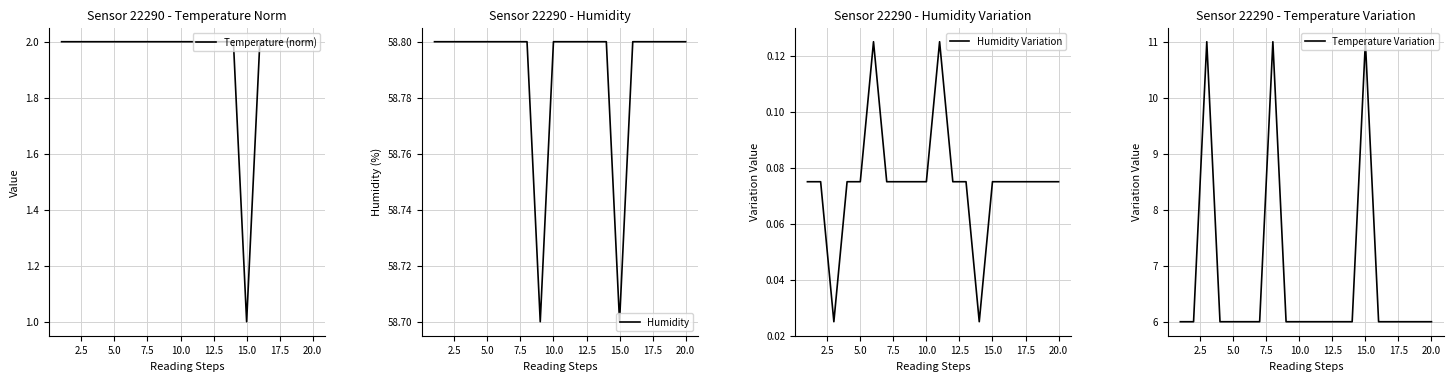

Reading left to right, extract all data points from this chart.

Temperature (norm): 2.0	2.0	2.0	2.0	2.0	2.0	2.0	2.0	2.0	2.0	2.0	2.0	2.0	2.0	1.0	2.0	2.0	2.0	2.0	2.0
Humidity: 58.8	58.8	58.8	58.8	58.8	58.8	58.8	58.8	58.7	58.8	58.8	58.8	58.8	58.8	58.7	58.8	58.8	58.8	58.8	58.8
Humidity Variation: 0.1	0.1	0.0	0.1	0.1	0.1	0.1	0.1	0.1	0.1	0.1	0.1	0.1	0.0	0.1	0.1	0.1	0.1	0.1	0.1
Temperature Variation: 6.0	6.0	11.0	6.0	6.0	6.0	6.0	11.0	6.0	6.0	6.0	6.0	6.0	6.0	11.0	6.0	6.0	6.0	6.0	6.0